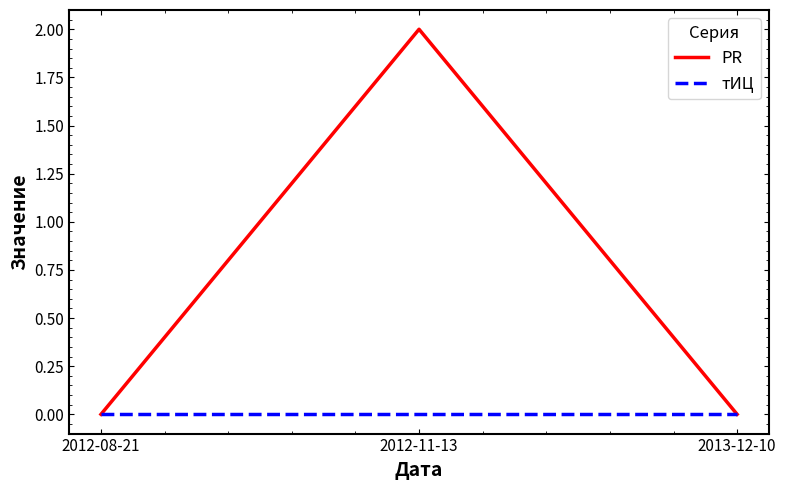

Which series changed the most between 2012-08-21 and 2012-11-13?

PR